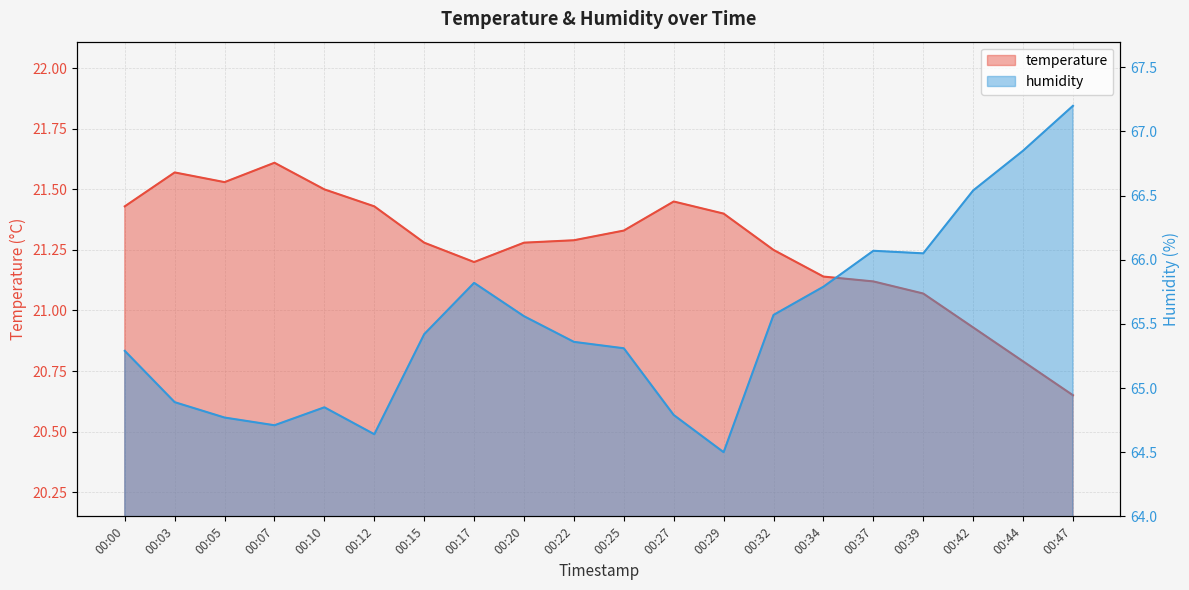

What is the value of the humidity point at the 5th from the left?

64.8